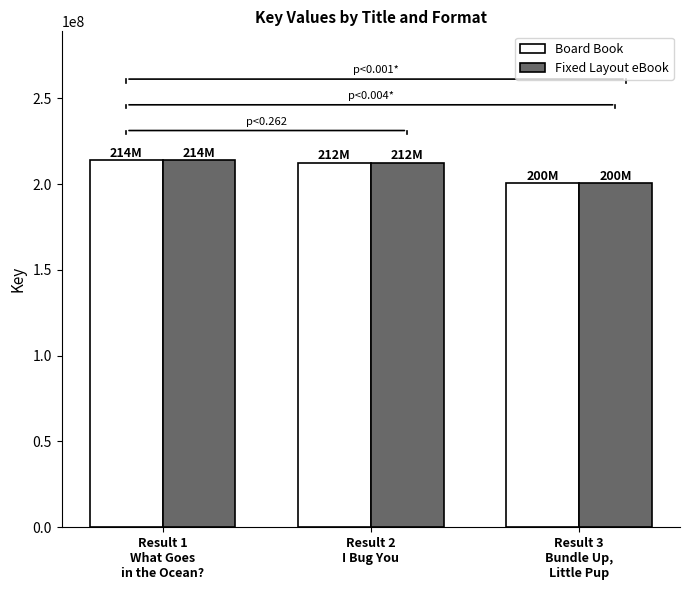

What is the label of the 1st bar from the right?

Result 3
Bundle Up,
Little Pup